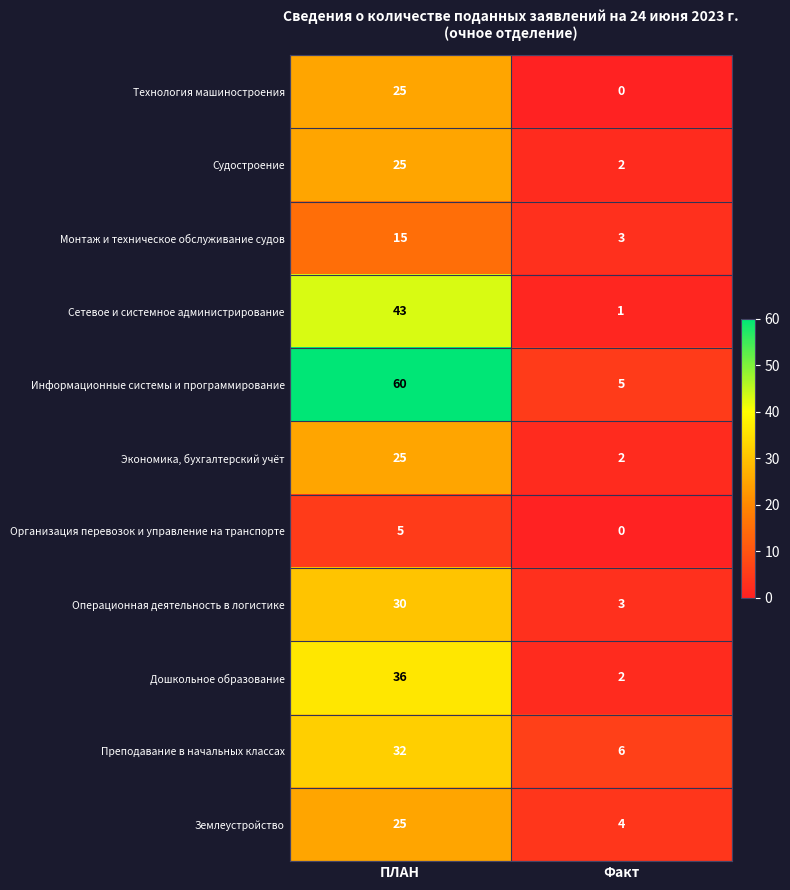

At which label is Информационные системы и программирование closest to 32?

Факт